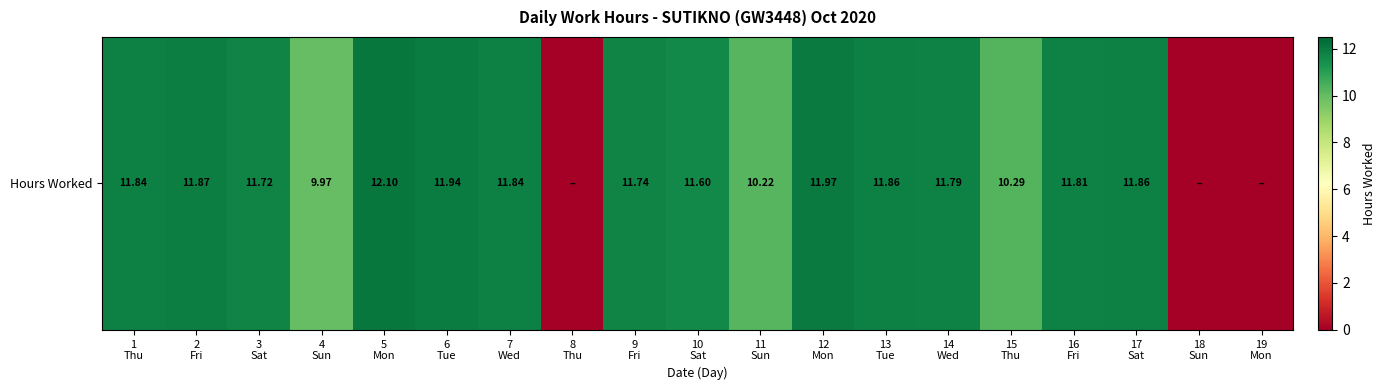

True or false: the data shows 11.9 at 13
Tue.

True